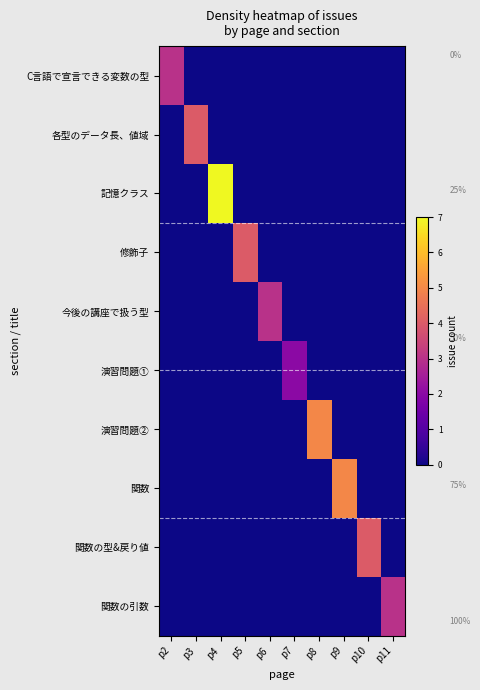

Reading left to right, transcribe all the data shown in this chart.

C言語で宣言できる変数の型: p2=3	p3=0	p4=0	p5=0	p6=0	p7=0	p8=0	p9=0	p10=0	p11=0
各型のデータ長、値域: p2=0	p3=4	p4=0	p5=0	p6=0	p7=0	p8=0	p9=0	p10=0	p11=0
記憶クラス: p2=0	p3=0	p4=7	p5=0	p6=0	p7=0	p8=0	p9=0	p10=0	p11=0
修飾子: p2=0	p3=0	p4=0	p5=4	p6=0	p7=0	p8=0	p9=0	p10=0	p11=0
今後の講座で扱う型: p2=0	p3=0	p4=0	p5=0	p6=3	p7=0	p8=0	p9=0	p10=0	p11=0
演習問題①: p2=0	p3=0	p4=0	p5=0	p6=0	p7=2	p8=0	p9=0	p10=0	p11=0
演習問題②: p2=0	p3=0	p4=0	p5=0	p6=0	p7=0	p8=5	p9=0	p10=0	p11=0
関数: p2=0	p3=0	p4=0	p5=0	p6=0	p7=0	p8=0	p9=5	p10=0	p11=0
関数の型&戻り値: p2=0	p3=0	p4=0	p5=0	p6=0	p7=0	p8=0	p9=0	p10=4	p11=0
関数の引数: p2=0	p3=0	p4=0	p5=0	p6=0	p7=0	p8=0	p9=0	p10=0	p11=3